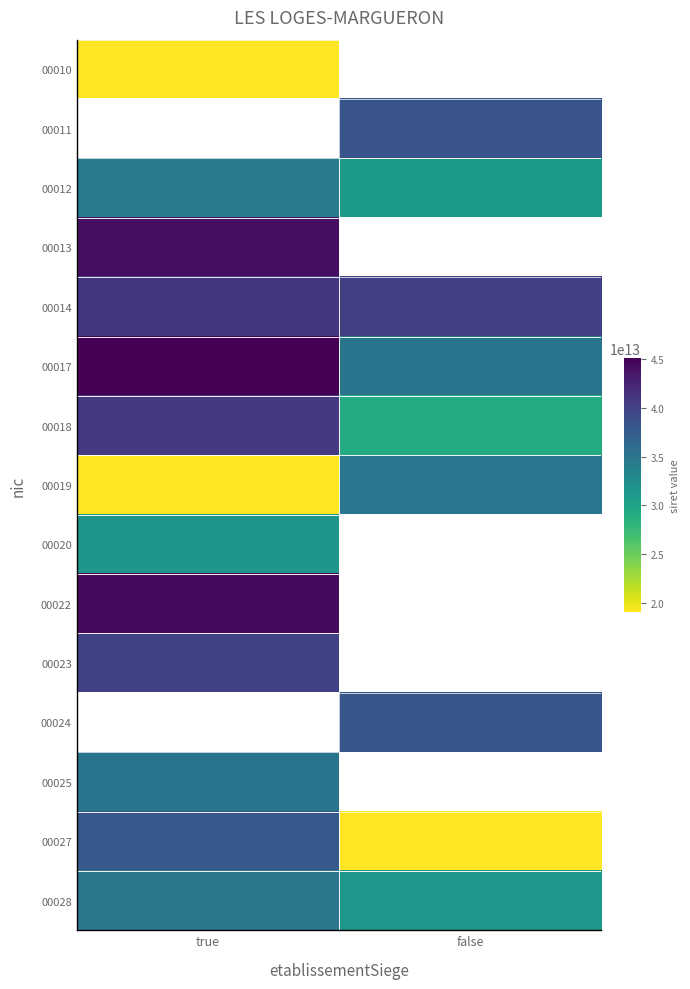

Which category has the lowest value in the 00024 series?

true